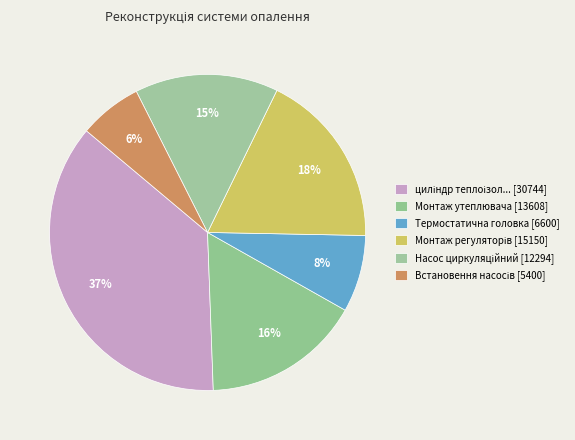

How many segments does this pie chart have?

6